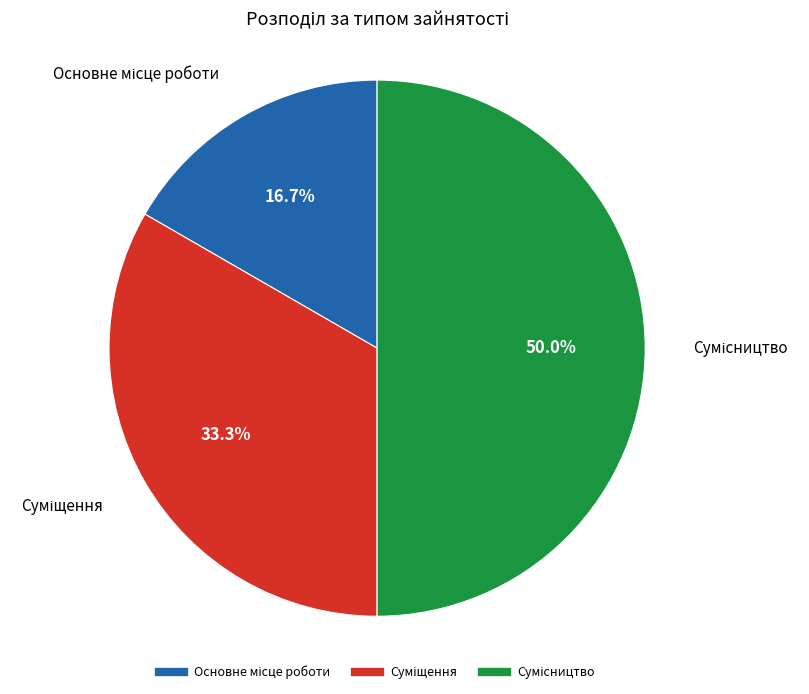

Count the number of slices in the pie.

3